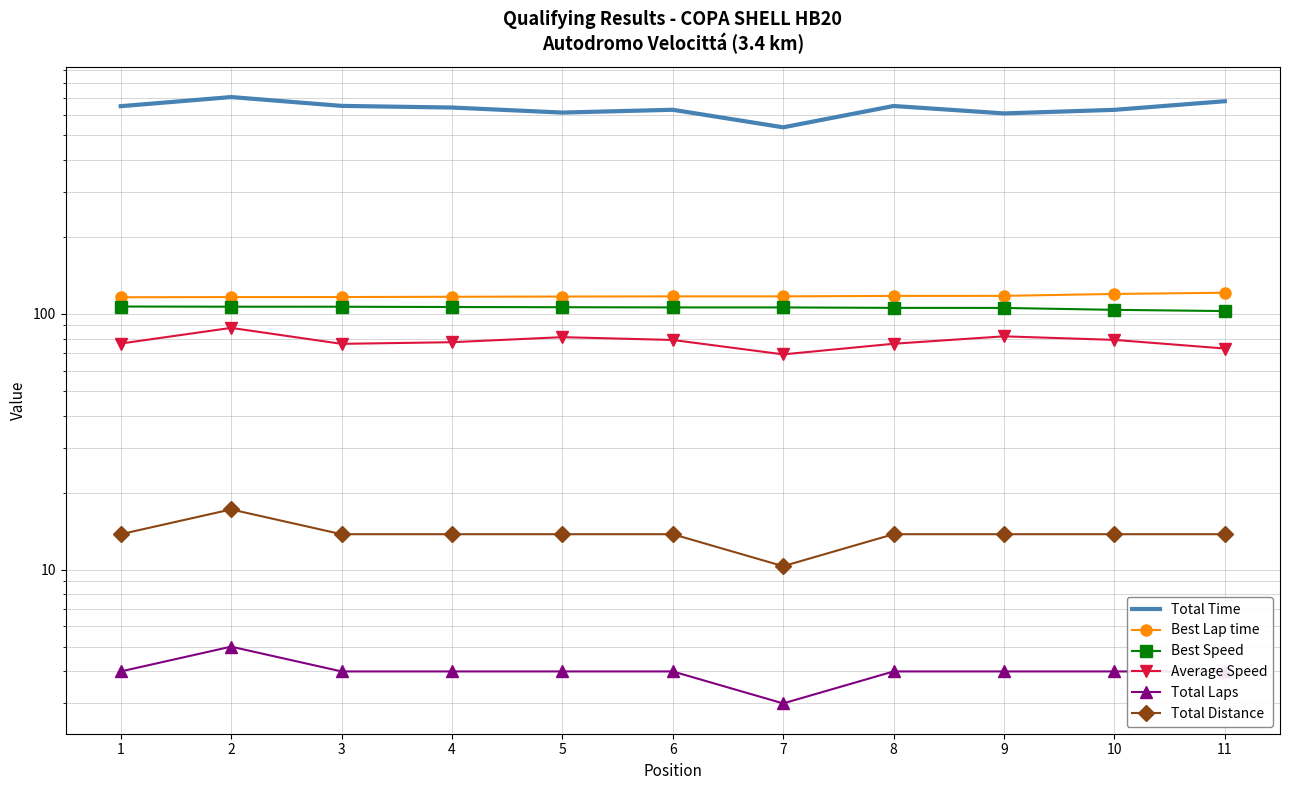

Reading left to right, transcribe all the data shown in this chart.

Total Time: 1=647.4	2=702.8	3=649.1	4=639.6	5=611.2	6=626.8	7=535.3	8=648.5	9=606.7	10=626.4	11=676.9
Best Lap time: 1=116.0	2=116.2	3=116.2	4=116.5	5=116.7	6=116.9	7=116.9	8=117.4	9=117.5	10=119.5	11=120.8
Best Speed: 1=106.7	2=106.5	3=106.5	4=106.2	5=106.0	6=105.9	7=105.8	8=105.4	9=105.4	10=103.6	11=102.4
Average Speed: 1=76.5	2=88.1	3=76.3	4=77.4	5=81.0	6=79.0	7=69.4	8=76.3	9=81.6	10=79.0	11=73.1
Total Laps: 1=4.0	2=5.0	3=4.0	4=4.0	5=4.0	6=4.0	7=3.0	8=4.0	9=4.0	10=4.0	11=4.0
Total Distance: 1=13.8	2=17.2	3=13.8	4=13.8	5=13.8	6=13.8	7=10.3	8=13.8	9=13.8	10=13.8	11=13.8